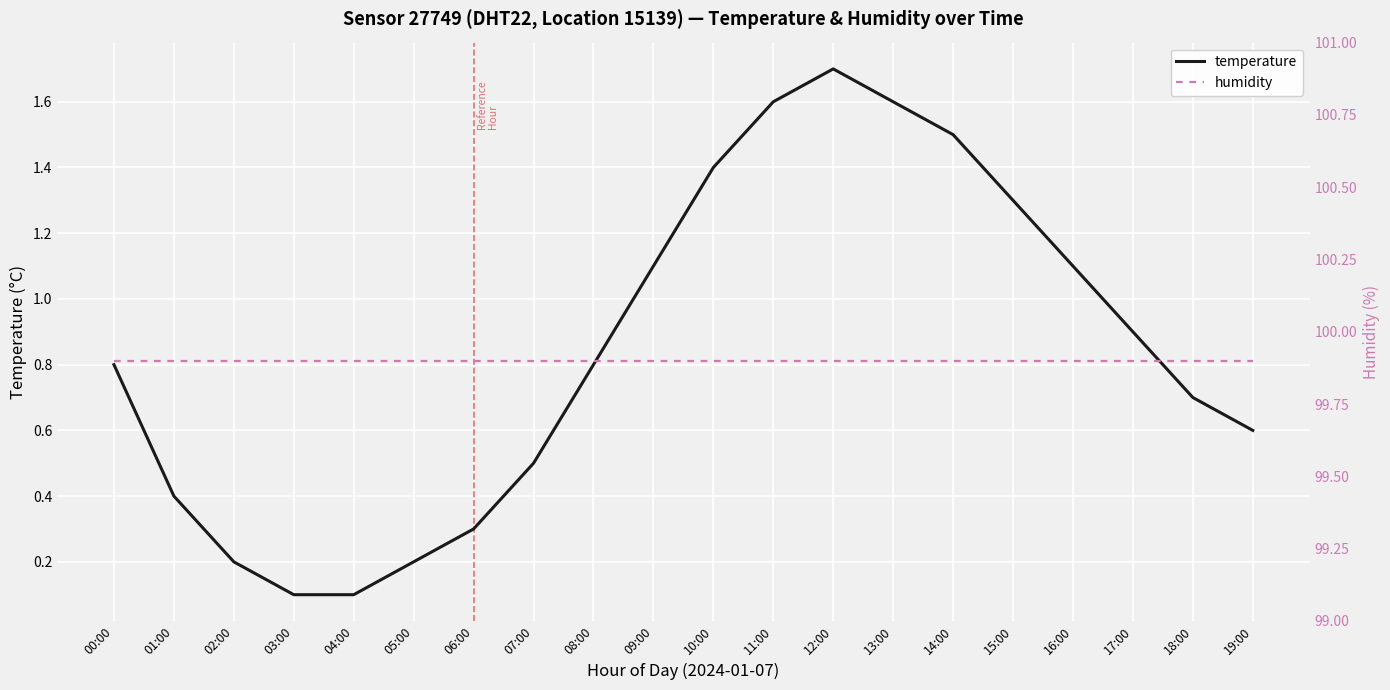

Reading right to left, extract all data points from this chart.

temperature: 0.6	0.7	0.9	1.1	1.3	1.5	1.6	1.7	1.6	1.4	1.1	0.8	0.5	0.3	0.2	0.1	0.1	0.2	0.4	0.8
humidity: 99.9	99.9	99.9	99.9	99.9	99.9	99.9	99.9	99.9	99.9	99.9	99.9	99.9	99.9	99.9	99.9	99.9	99.9	99.9	99.9